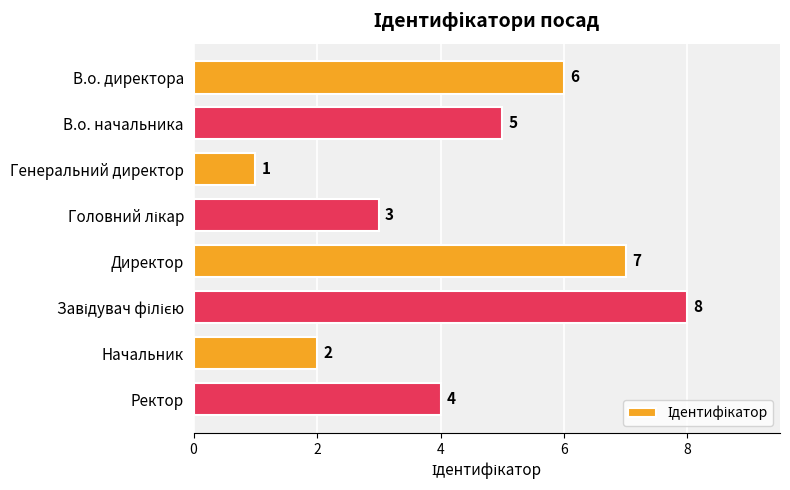

Reading top to bottom, extract all data points from this chart.

6	5	1	3	7	8	2	4